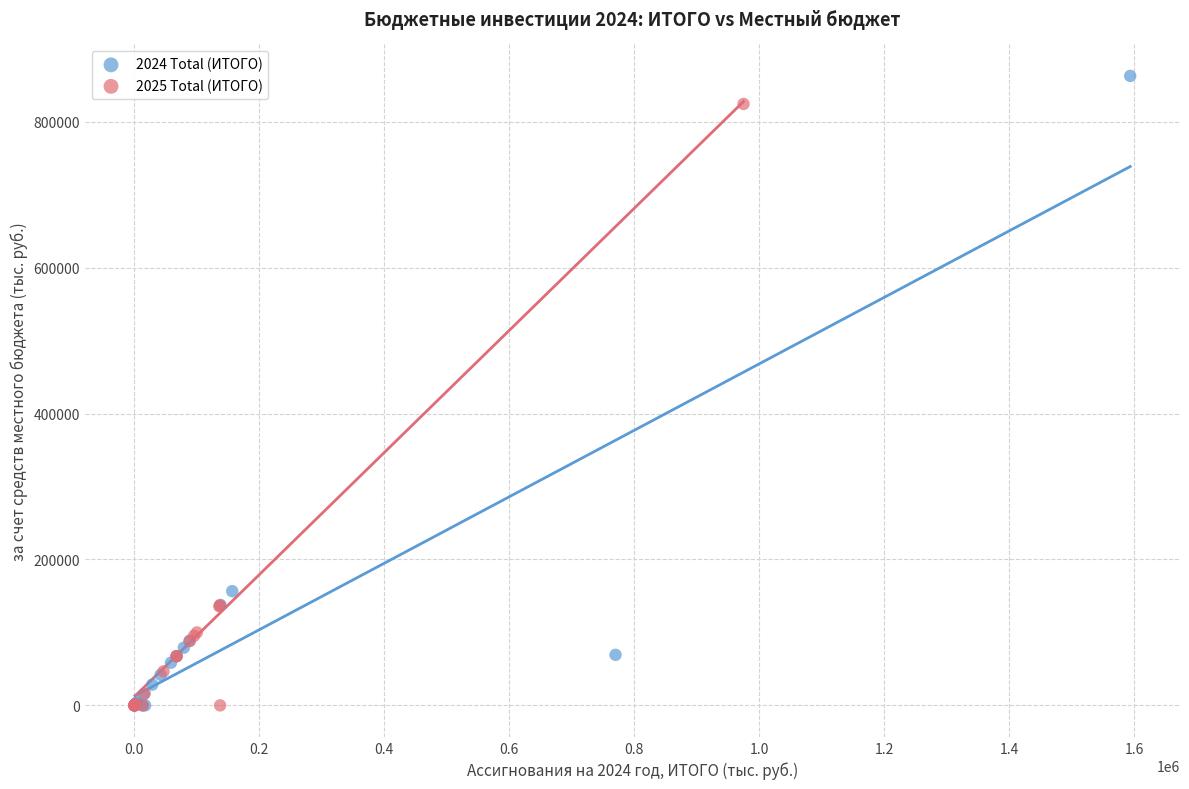

Which series contains the highest Y value?

2024 Total (ИТОГО)